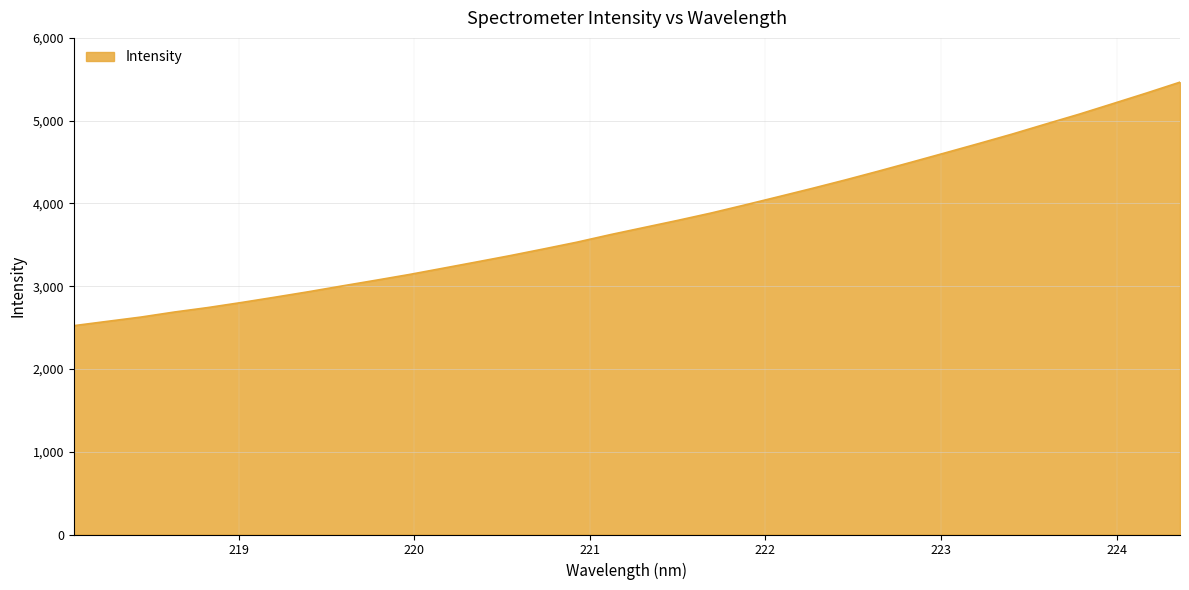

What is the smallest value displayed?

2523.0